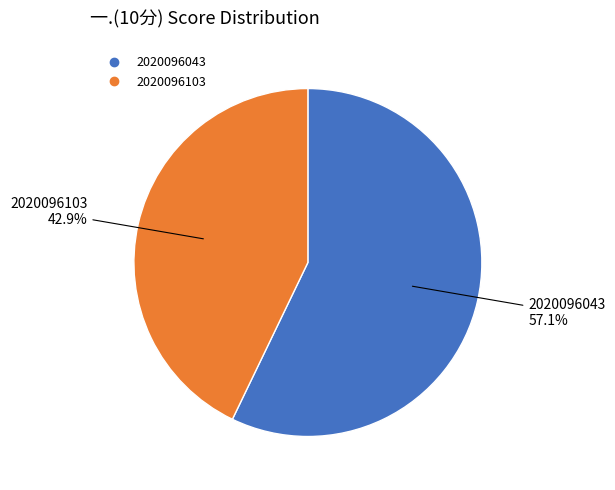

To the nearest percent, what is the difference between the 2020096043 and 2020096103 slice percentages?

14%